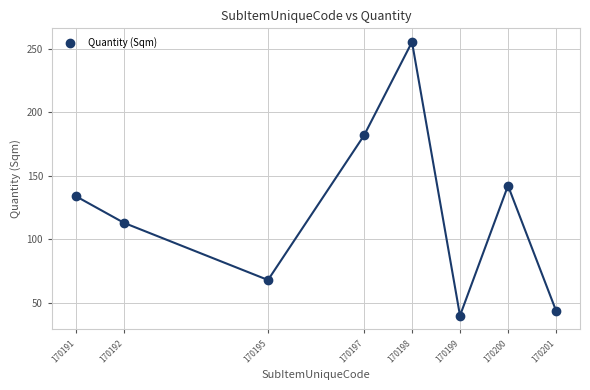

What is the average X value?

170196.6